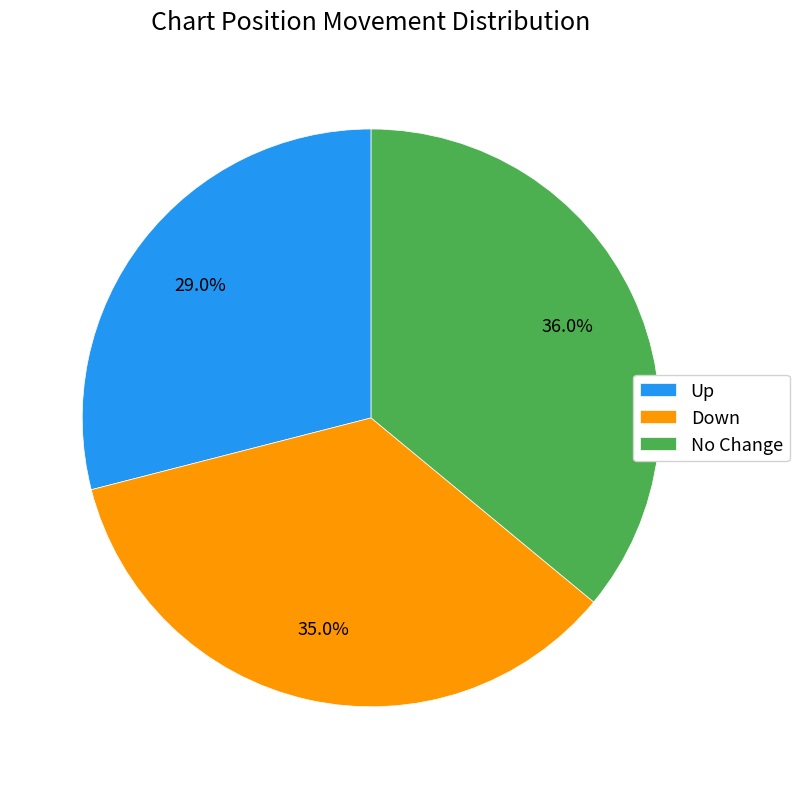

Does Down account for over 50% of the chart?

No